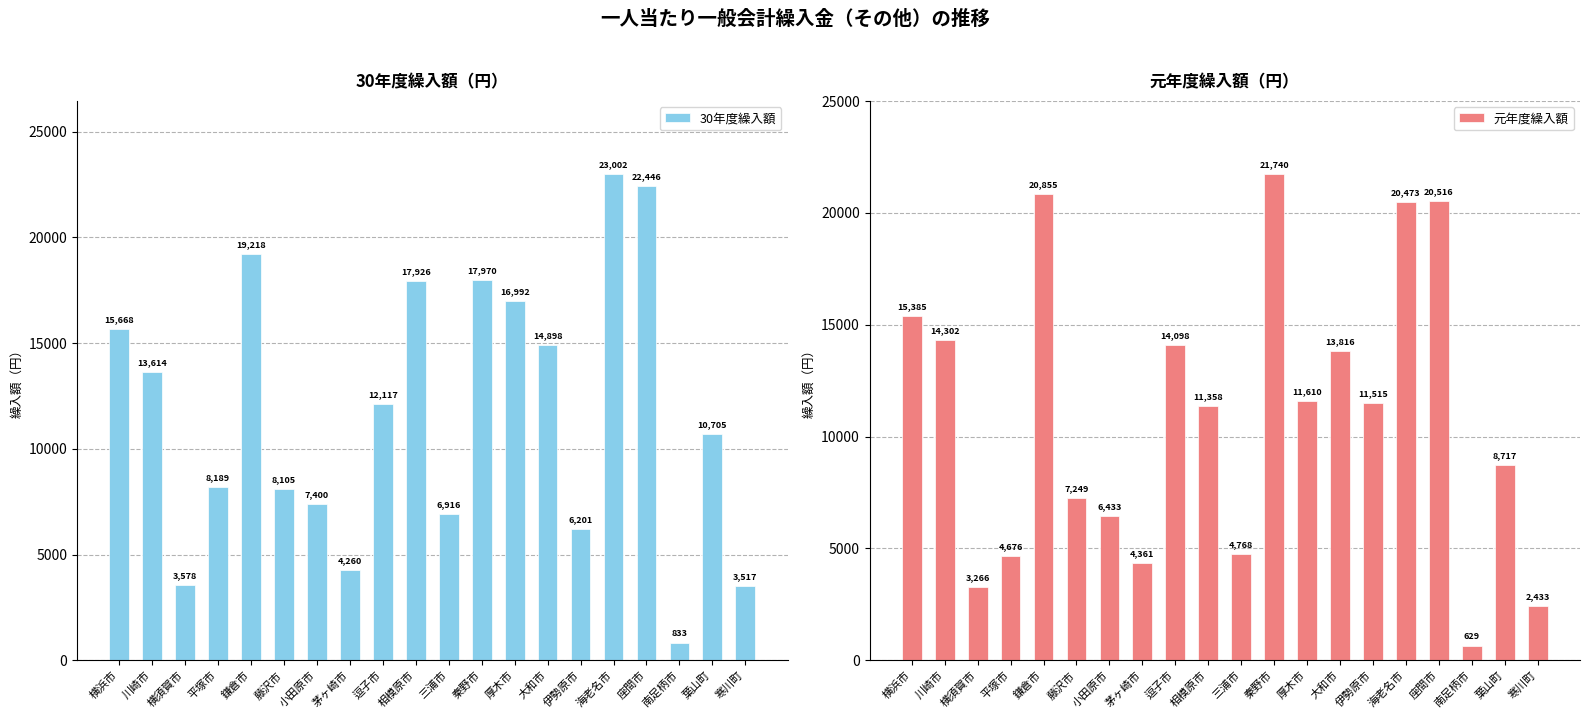

At which category is the sum across all series the highest?

海老名市